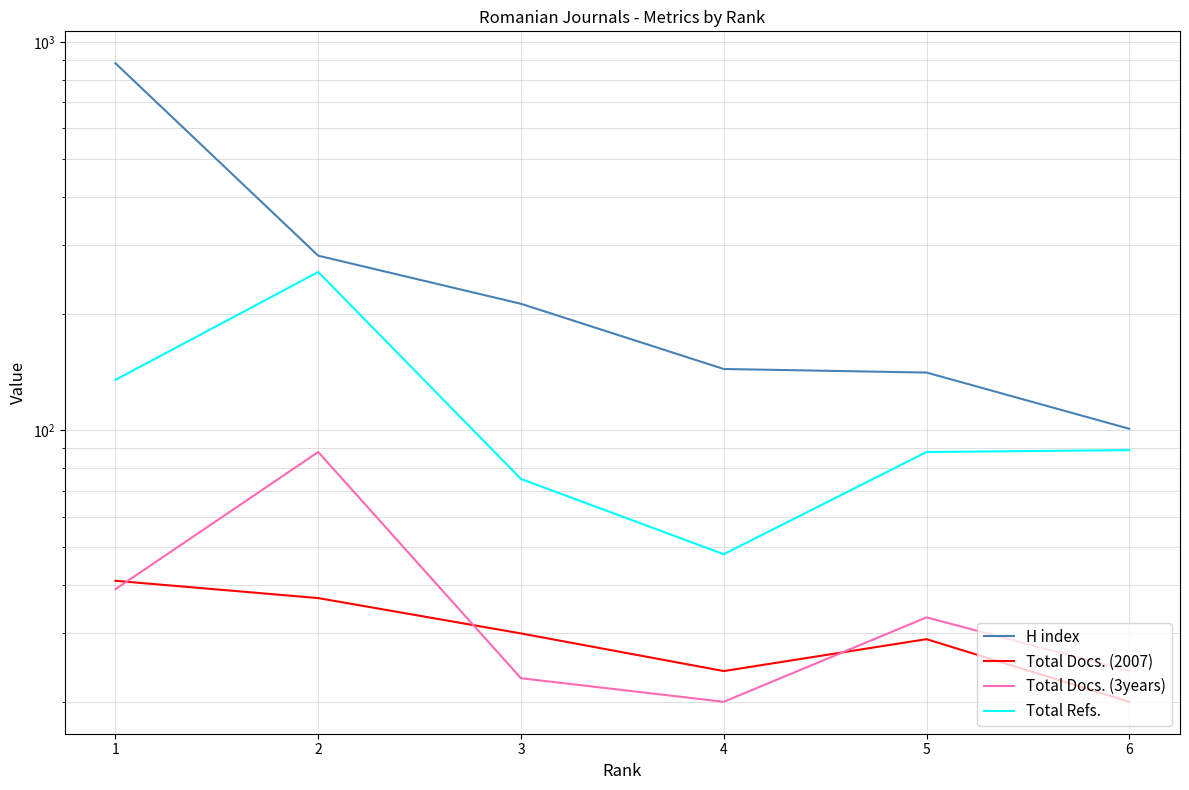

True or false: H index and Total Refs. cross at least once.

False